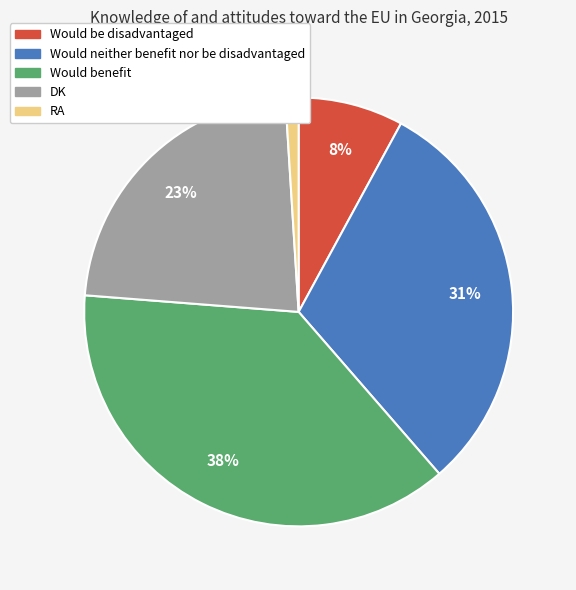

Count the number of slices in the pie.

5